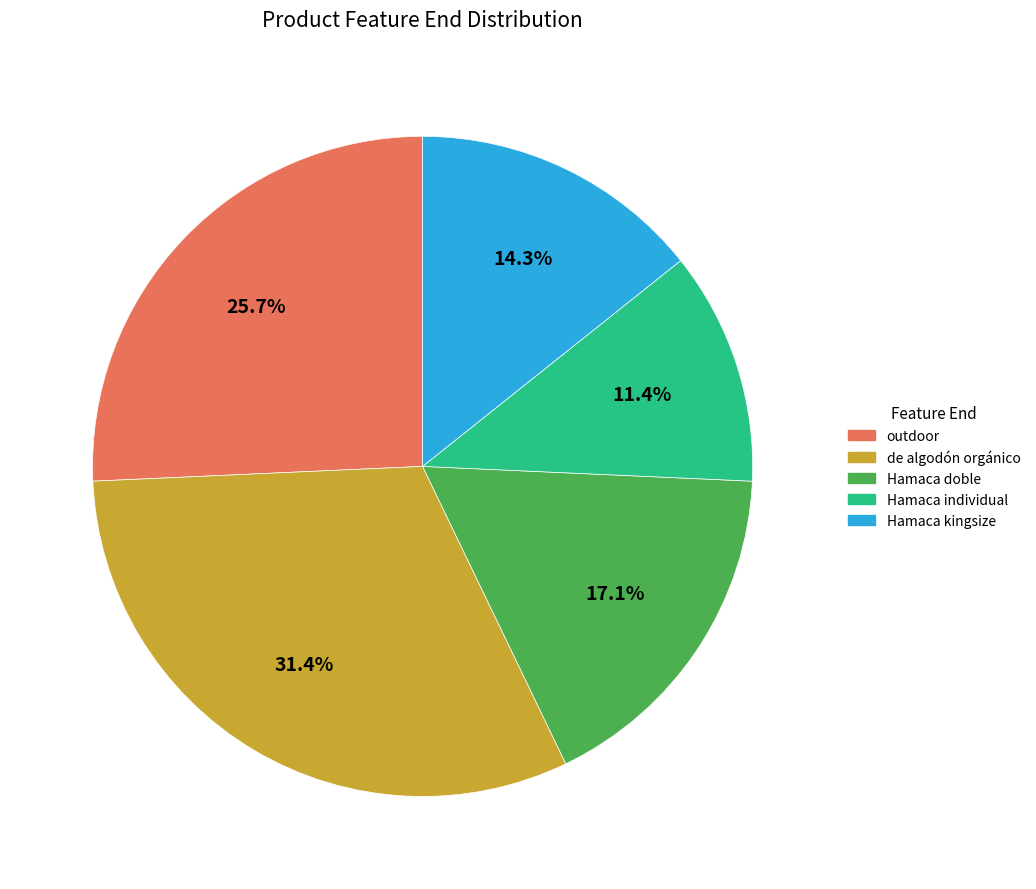

Does any single category account for the majority?

No